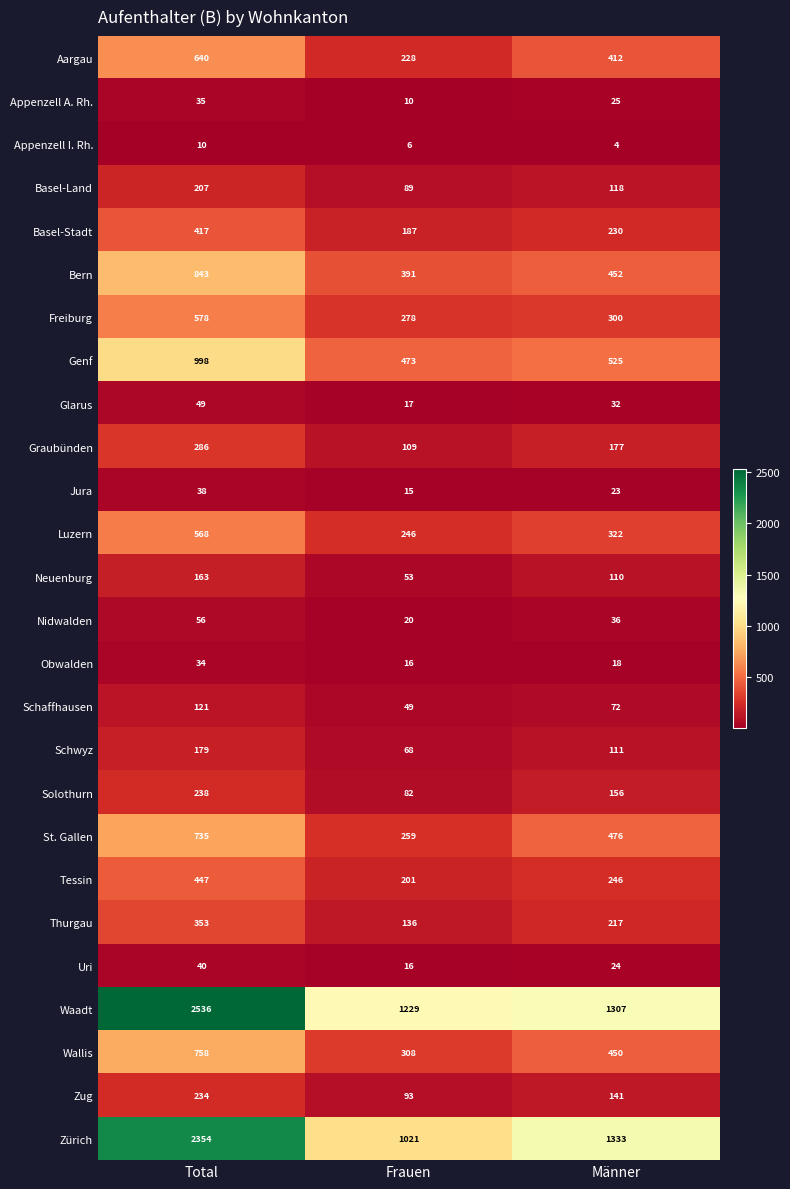

At which category does the chart reach its minimum across all series?

Männer